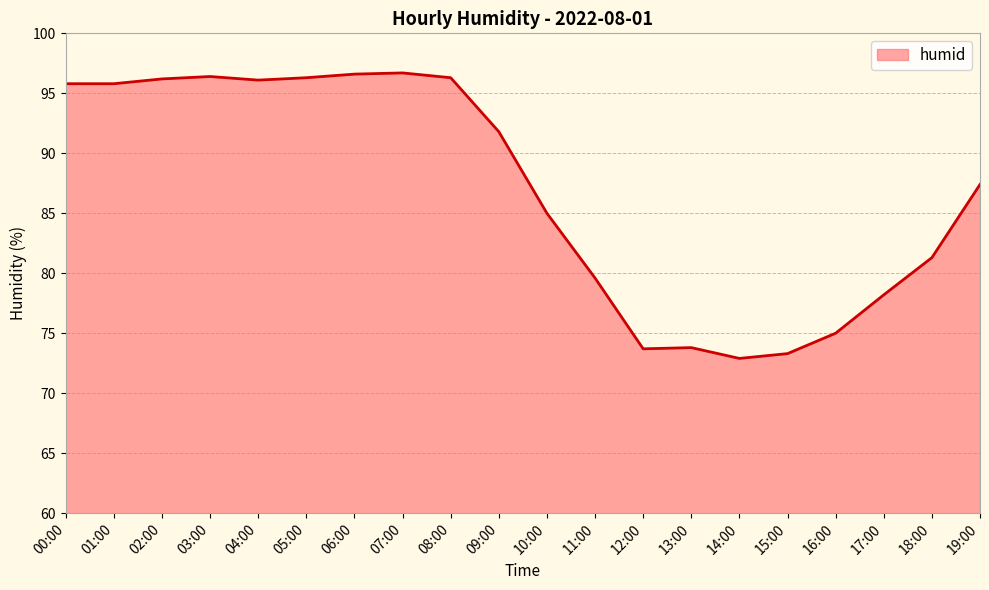

The chart shows a value of 55.4 at 09:00. True or false?

False